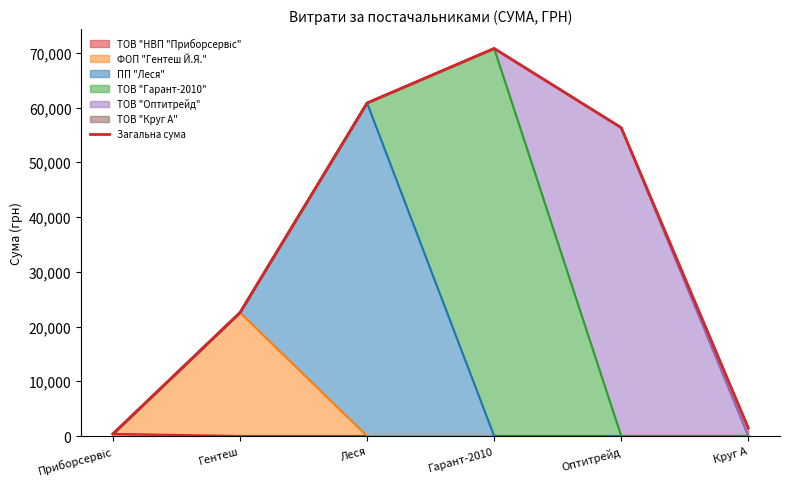

What is the change in value from Гентеш to Оптитрейд?

+33776.9